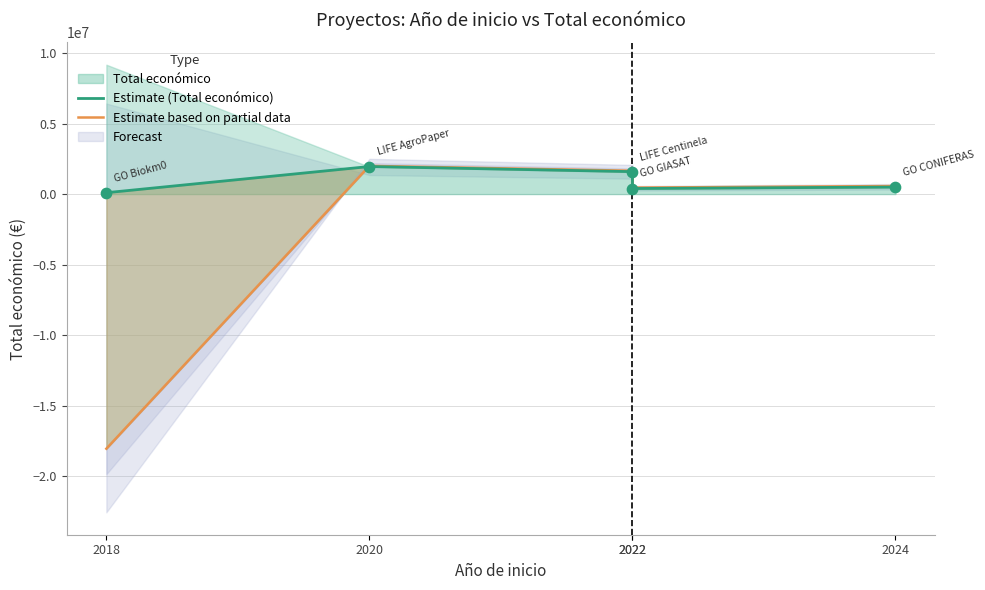

Is the value of Estimate (Total económico) at 2022 greater than the value of Estimate based on partial data at 2022?

No